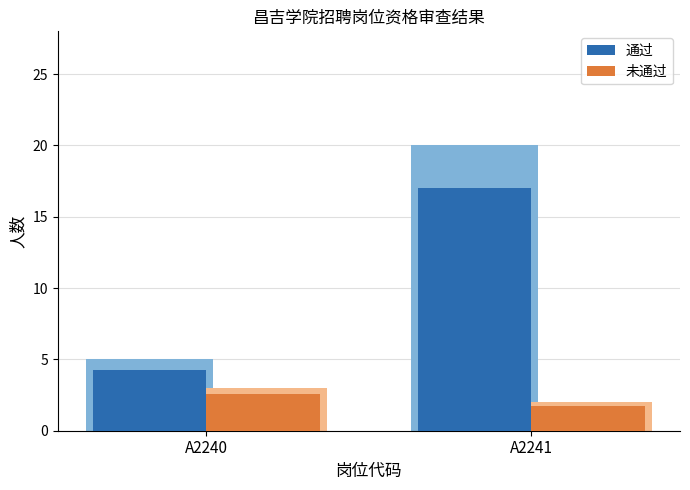

At which category is the sum across all series the highest?

A2241